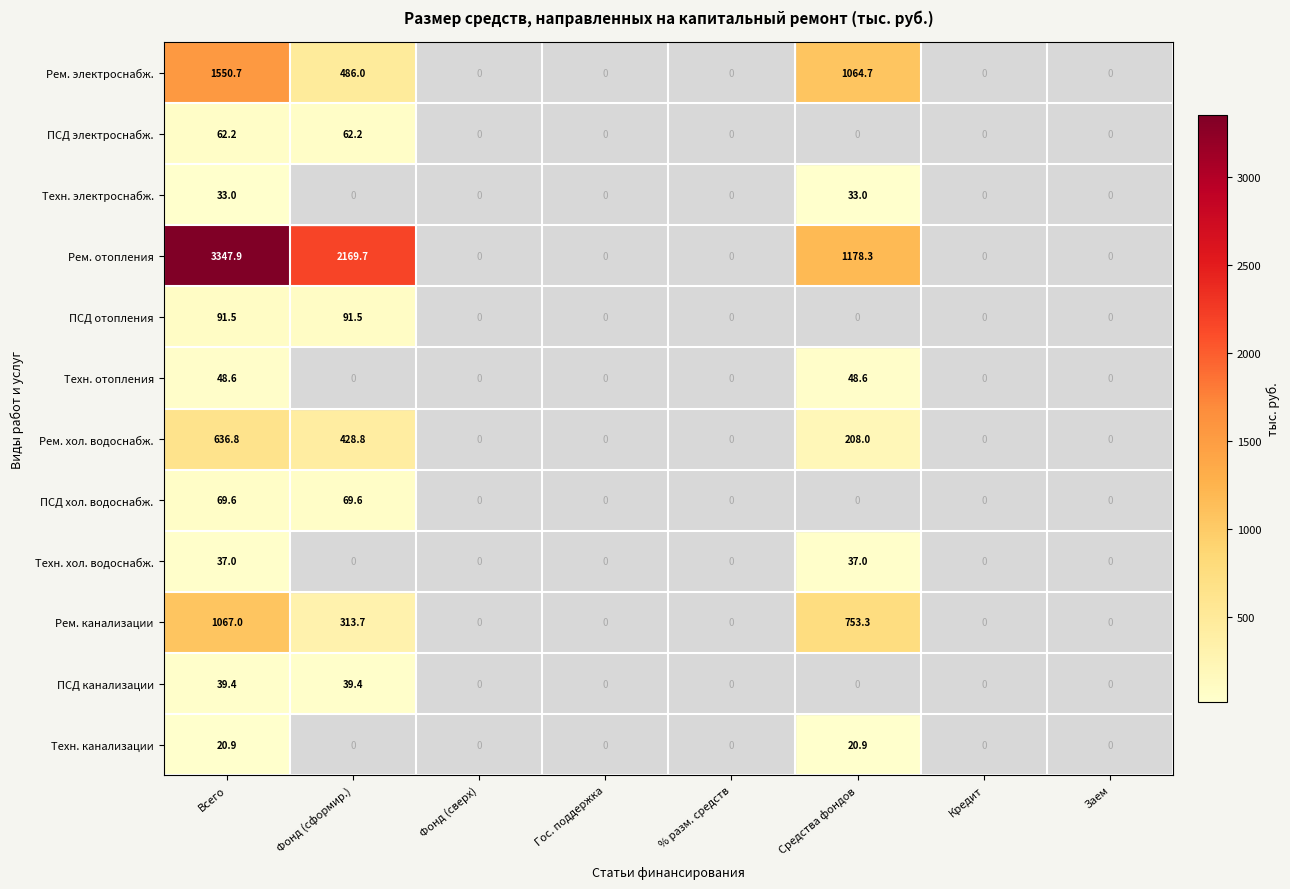

What is the sum of the Техн. отопления values at Кредит and Средства фондов?

48.6